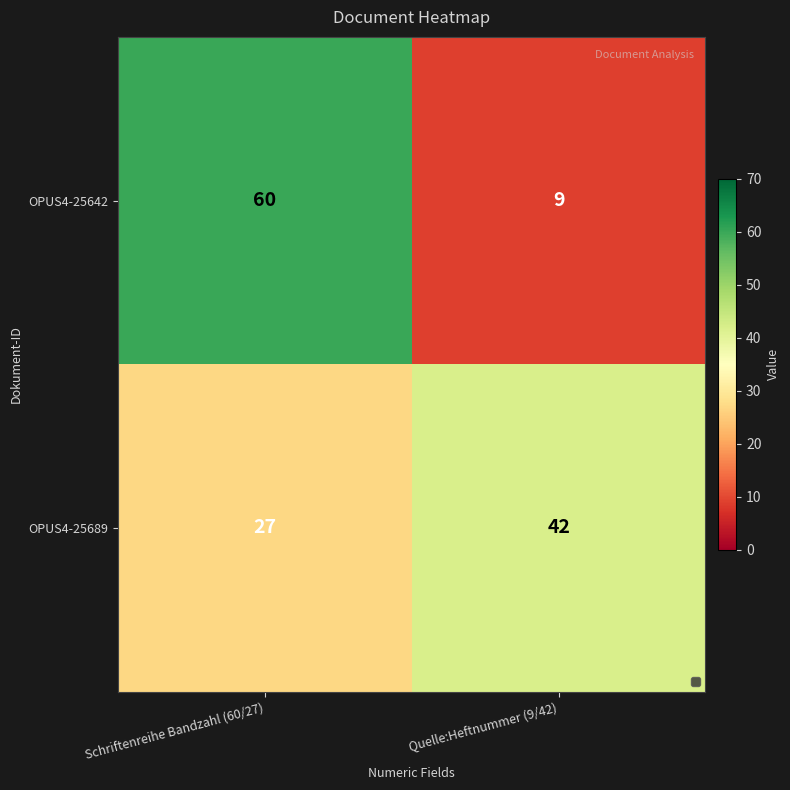

Which category has the highest value in the OPUS4-25642 series?

Schriftenreihe Bandzahl (60/27)